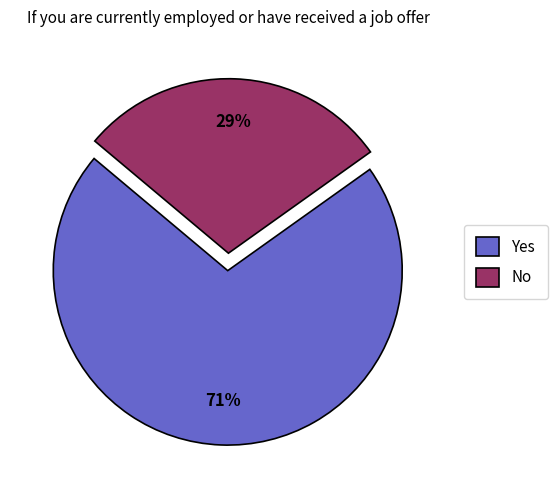

To the nearest percent, what is the difference between the largest and smallest slice percentages?

42%